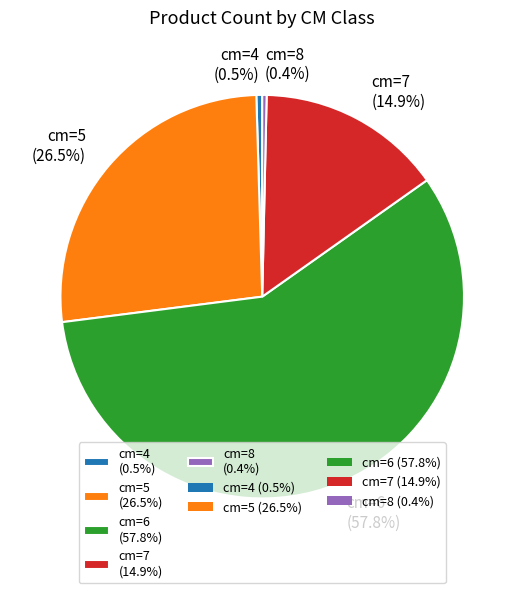

Count the number of slices in the pie.

5